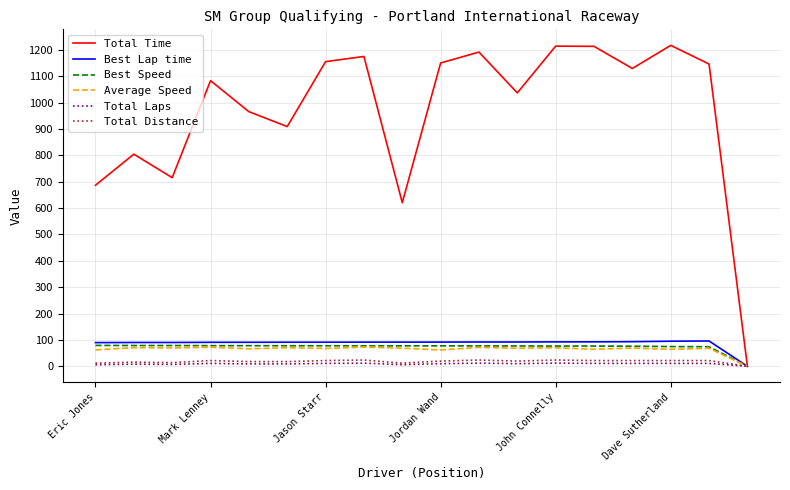

Which series has the largest range (max minus min)?

Total Time